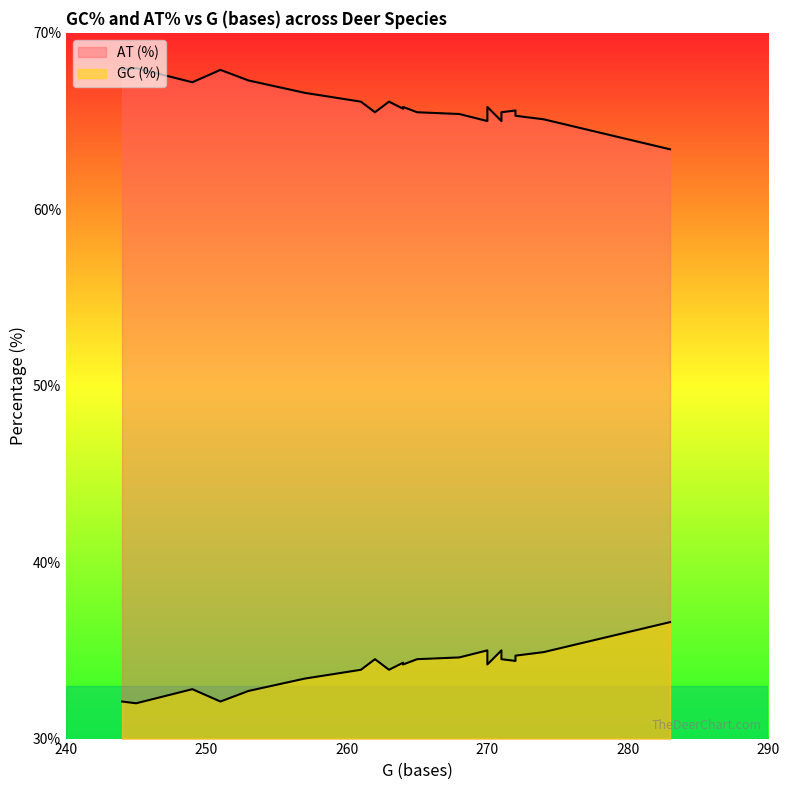

True or false: AT (%) and GC (%) cross at least once.

False